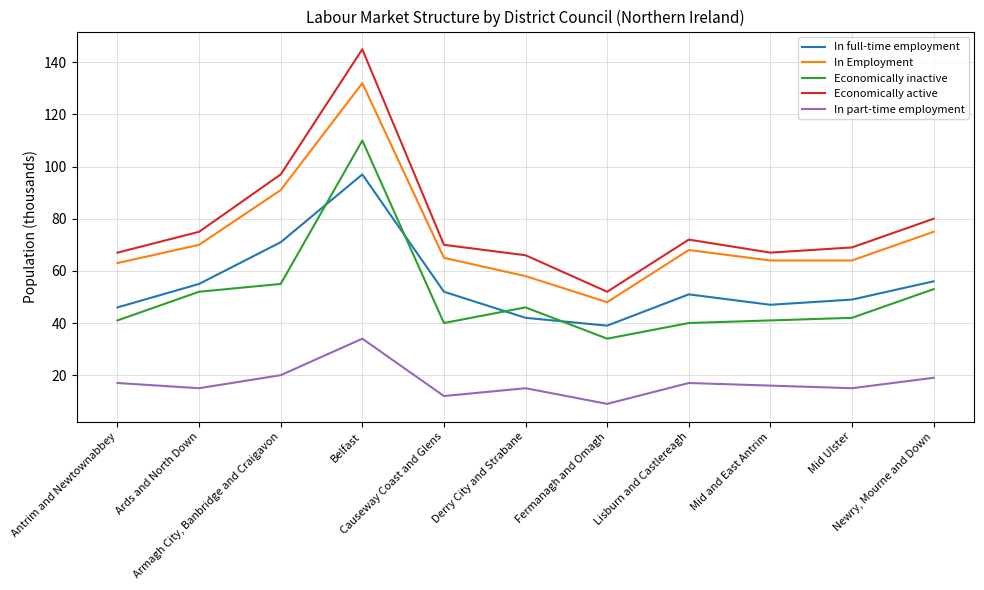

At Newry, Mourne and Down, list the series in order from smallest to largest.

In part-time employment, Economically inactive, In full-time employment, In Employment, Economically active